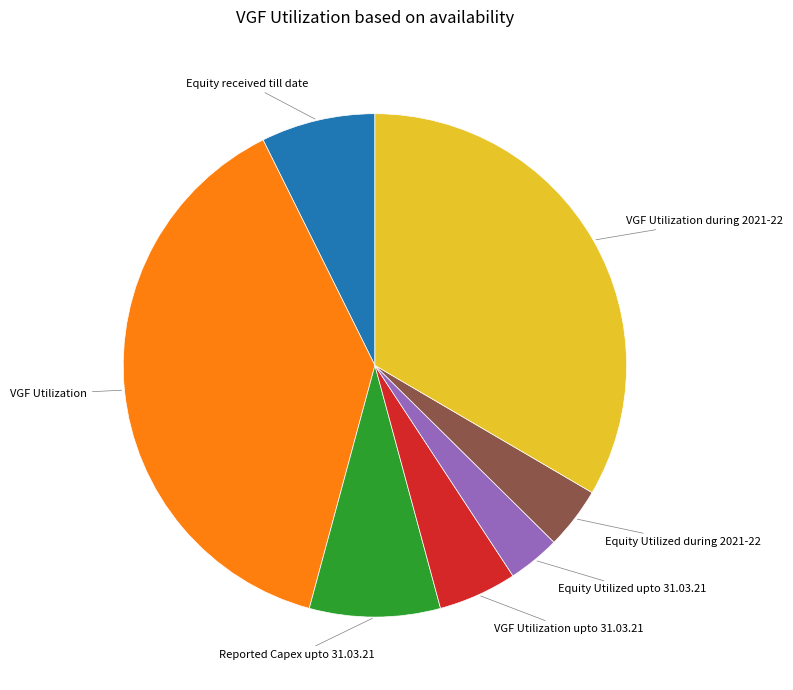

Is there a majority slice in this chart?

No